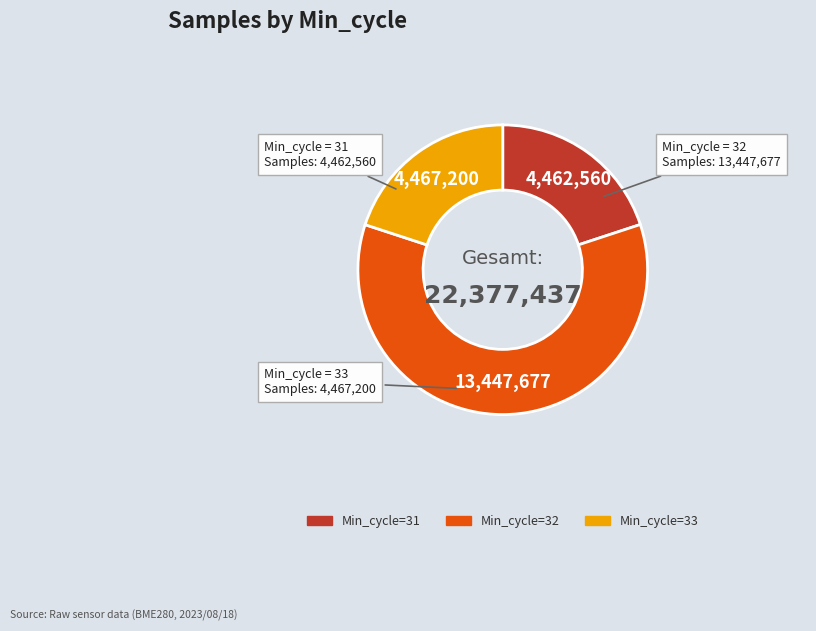

Which category has the biggest portion of the pie?

Min_cycle=32